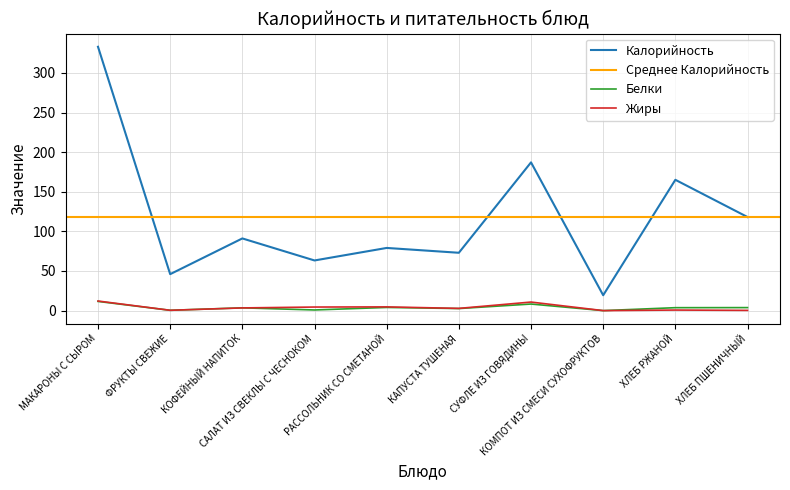

What is the value of the Калорийность point at the 1st from the left?

333.0